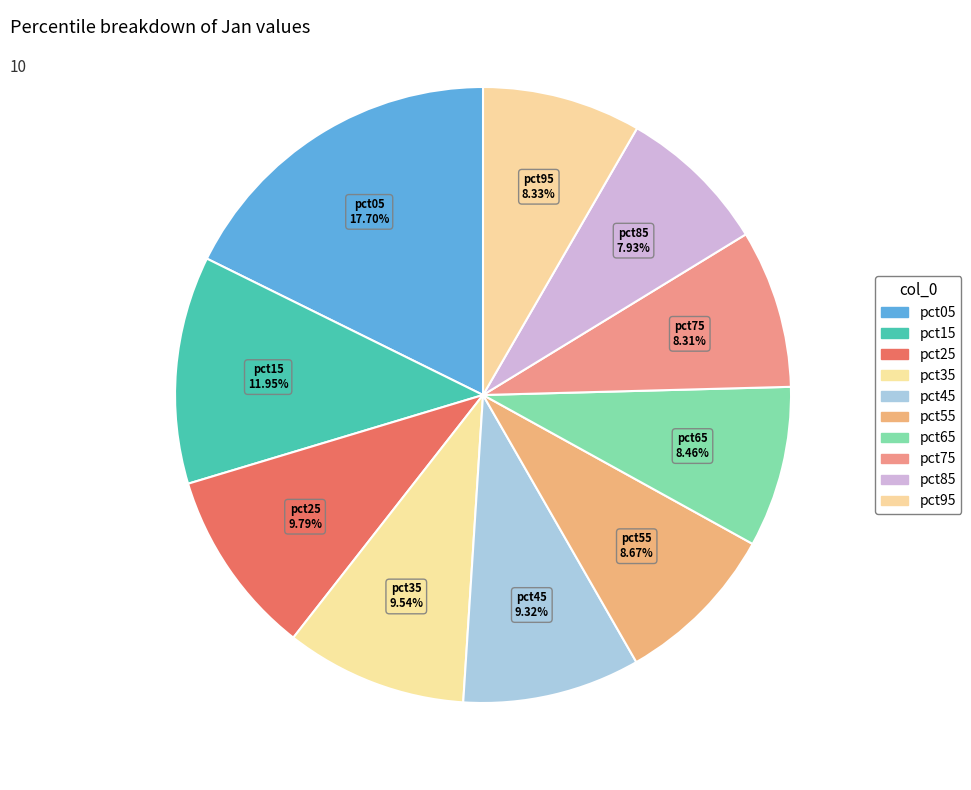

Is there a majority slice in this chart?

No